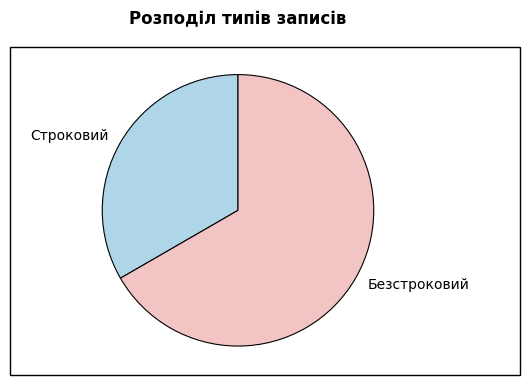

Combined, do Безстроковий and Строковий account for over 50%?

Yes